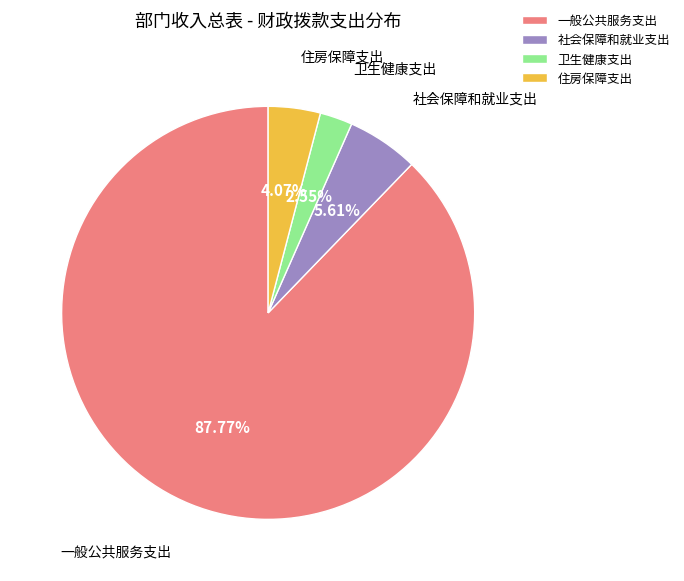

What is the largest slice in the pie chart?

一般公共服务支出